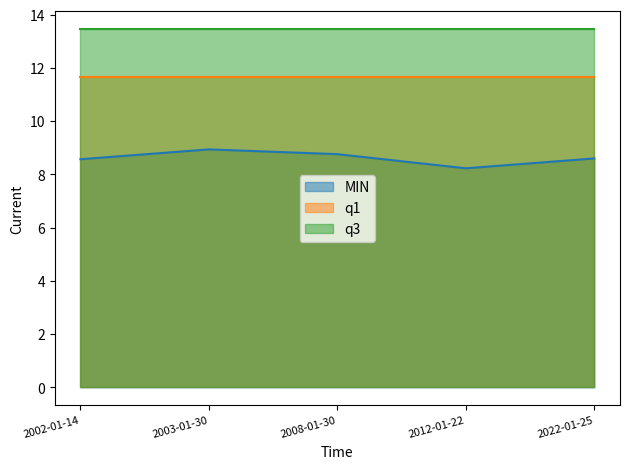

Does the chart have visible grid lines?

No